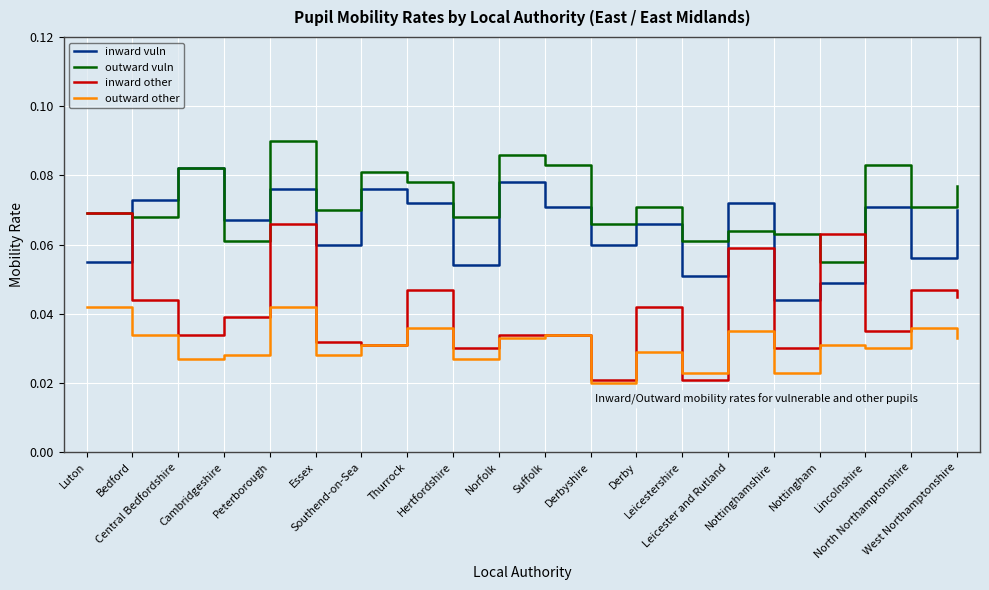

Which series has the largest range (max minus min)?

inward other